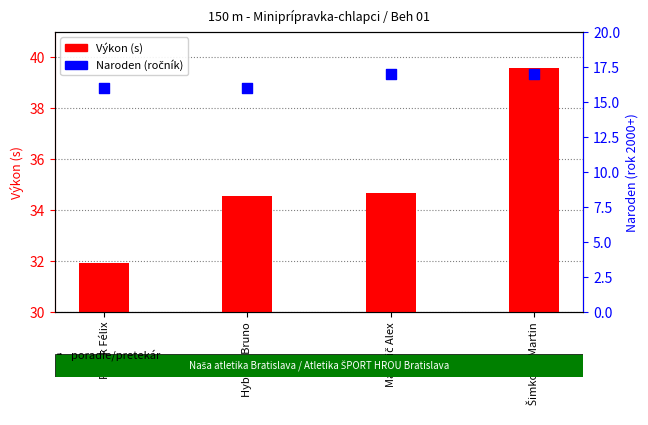

What are all the series names shown in the legend?

Výkon (s), Naroden (ročník)